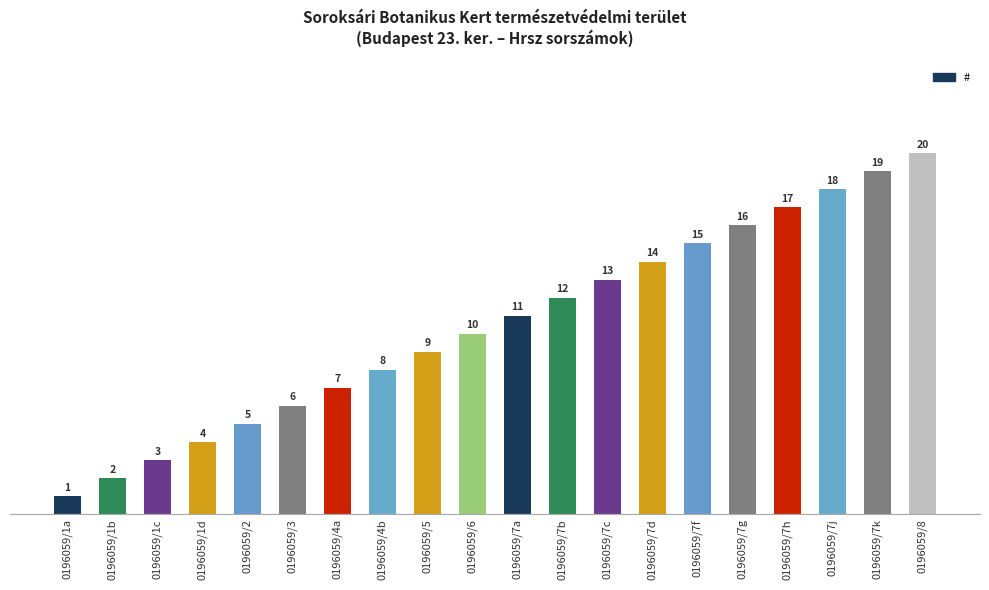

What is the value of the 17th bar from the left?

17